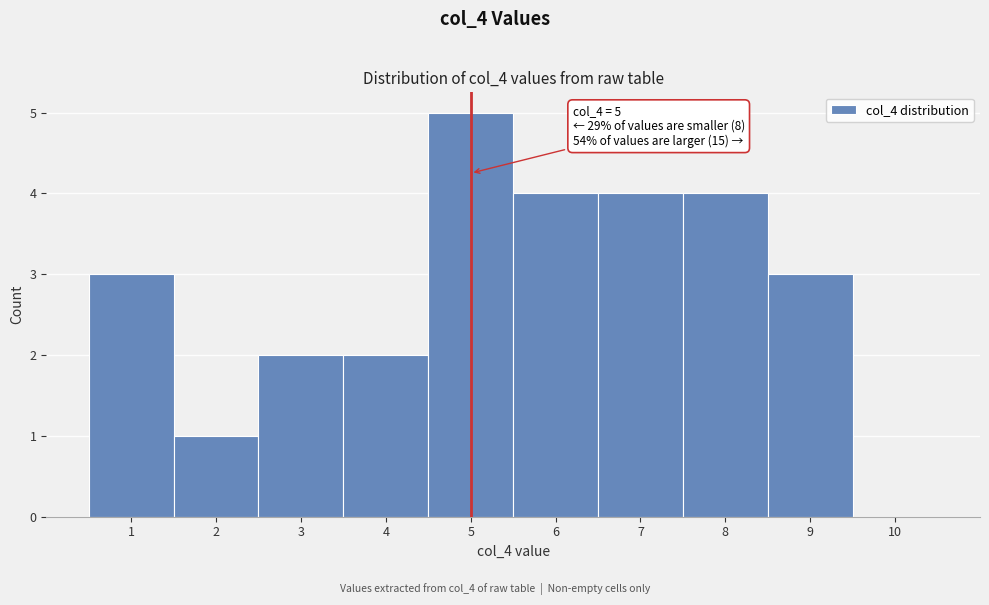

Over which range of the x-axis is the bar tallest?

4.5 to 5.5